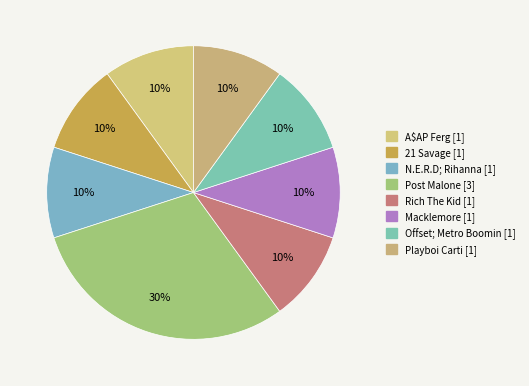

How many segments does this pie chart have?

8